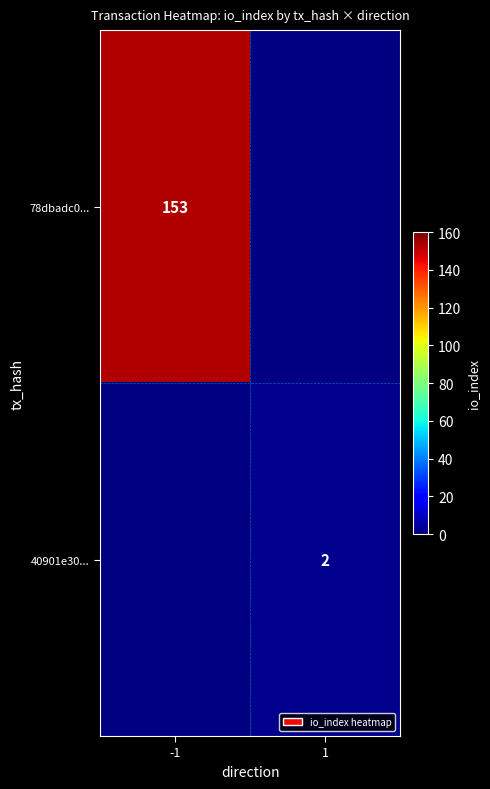

Is it true that 40901e30... equals 1 at 1?

False